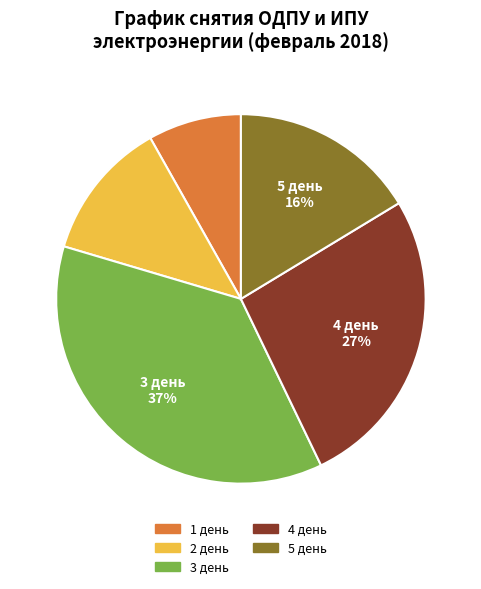

What percentage is the 4 день slice, to the nearest percent?

27%